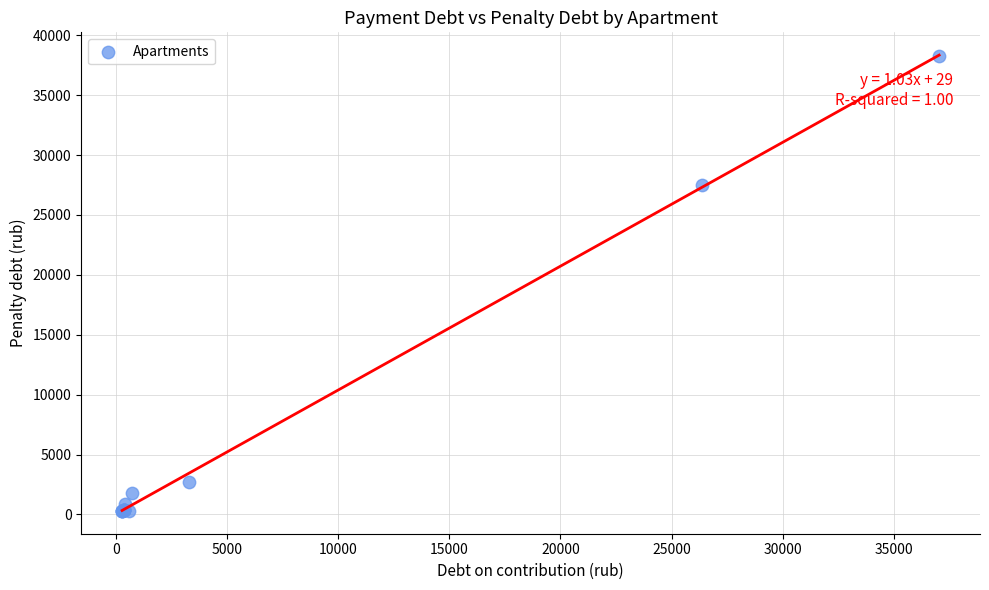

What Y value in the scatter plot is closest to 19287?

27465.8